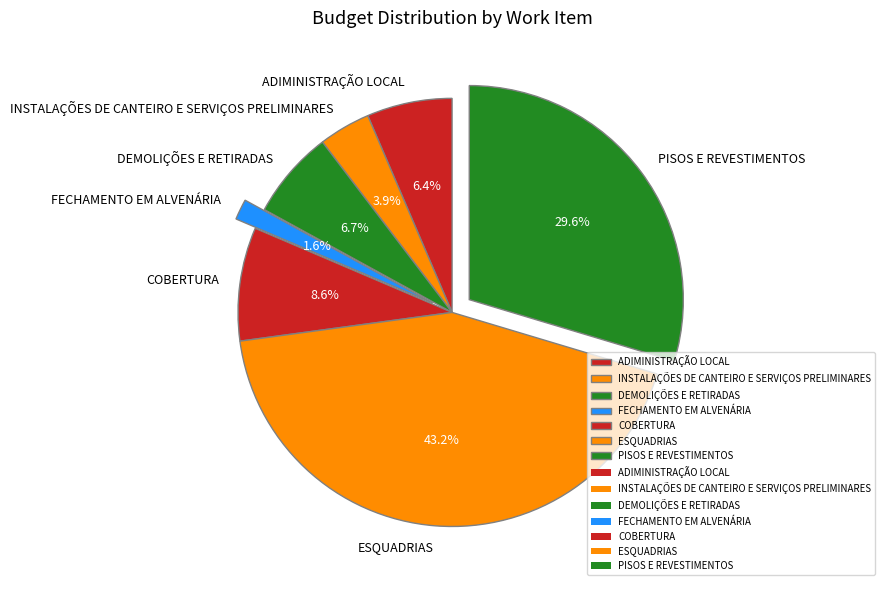

What is the ratio of the value at ADIMINISTRAÇÃO LOCAL to the value at PISOS E REVESTIMENTOS?

0.2